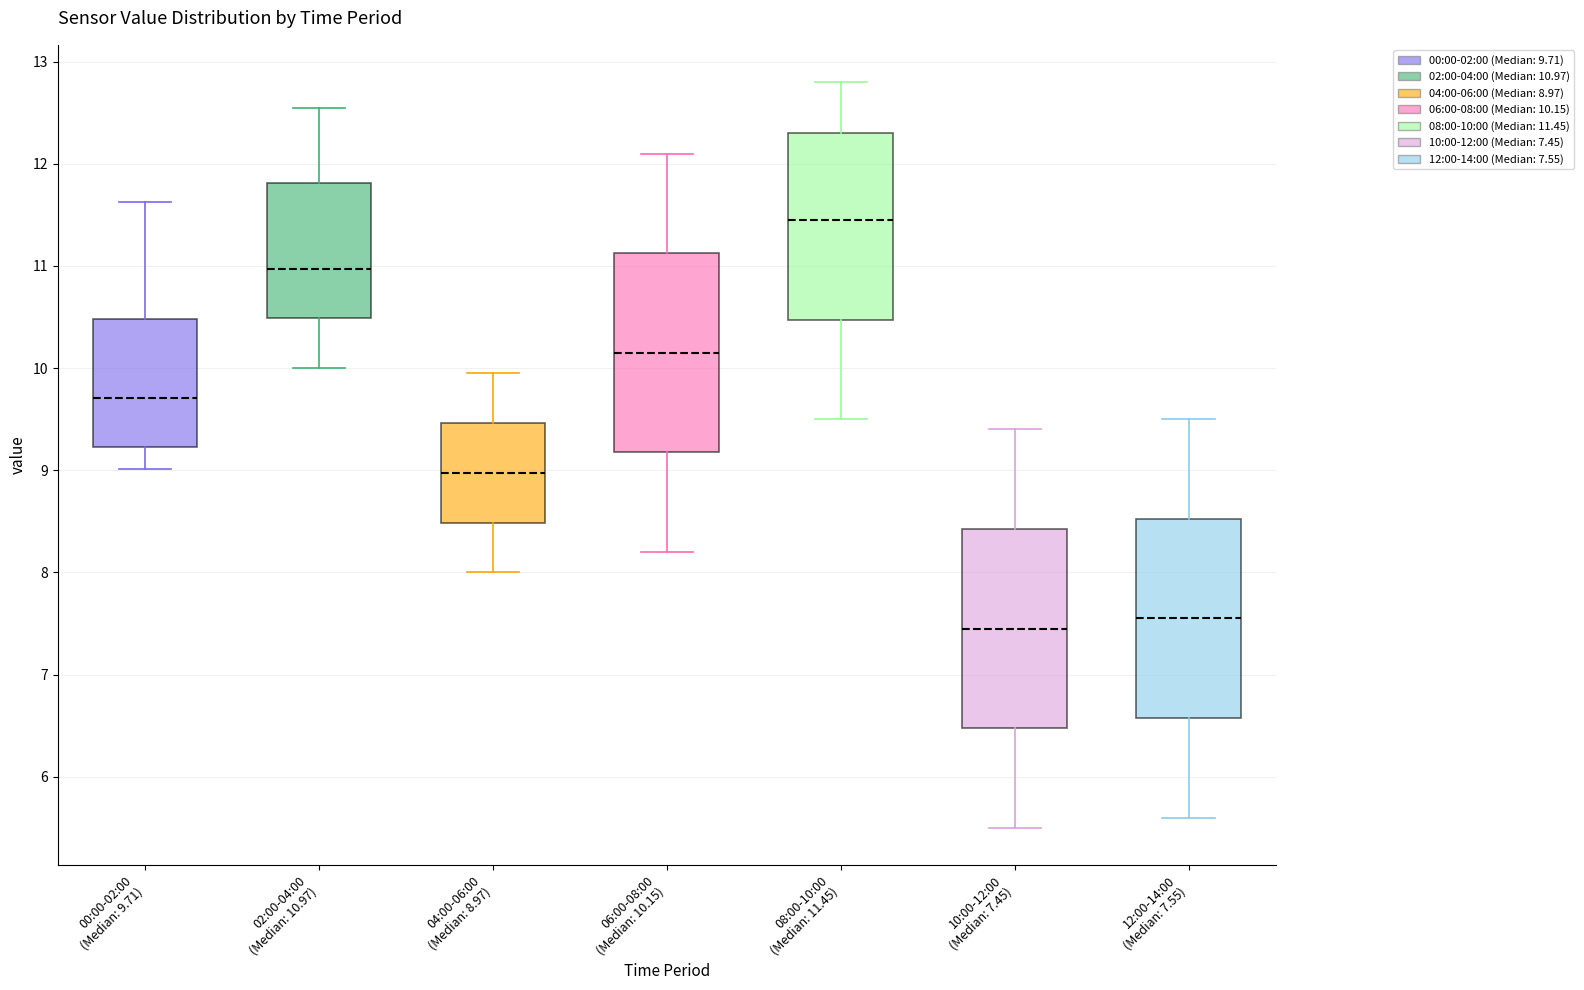

Reading left to right, transcribe this box plot: for each box, give where its median line is, the range the box spans, and where its two whiskers end, as read against the y-axis. The values are not printed on the chart, so give them approximately, as read against the axis.

00:00-02:00 (Median: 9.71): median 9.7, box 9.2 to 10.5, whiskers 9.0 to 11.6
02:00-04:00 (Median: 10.97): median 11.0, box 10.5 to 11.8, whiskers 10.0 to 12.6
04:00-06:00 (Median: 8.97): median 9.0, box 8.5 to 9.5, whiskers 8.0 to 10.0
06:00-08:00 (Median: 10.15): median 10.2, box 9.2 to 11.1, whiskers 8.2 to 12.1
08:00-10:00 (Median: 11.45): median 11.5, box 10.5 to 12.3, whiskers 9.5 to 12.8
10:00-12:00 (Median: 7.45): median 7.5, box 6.5 to 8.4, whiskers 5.5 to 9.4
12:00-14:00 (Median: 7.55): median 7.6, box 6.6 to 8.5, whiskers 5.6 to 9.5